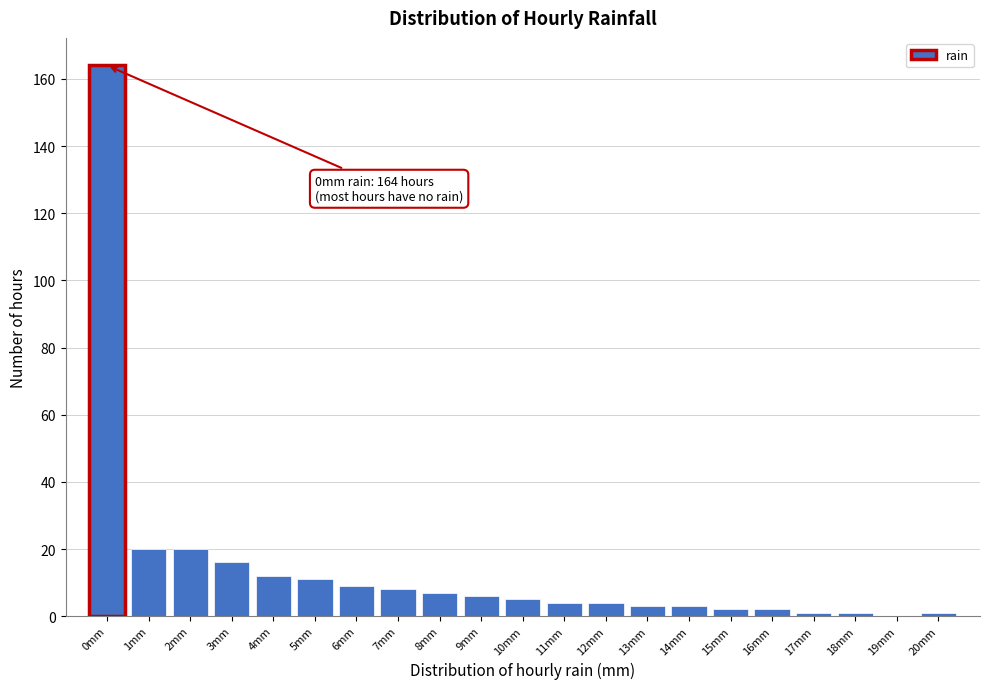

Which range on the x-axis has the tallest bar?

-0.5 to 0.5